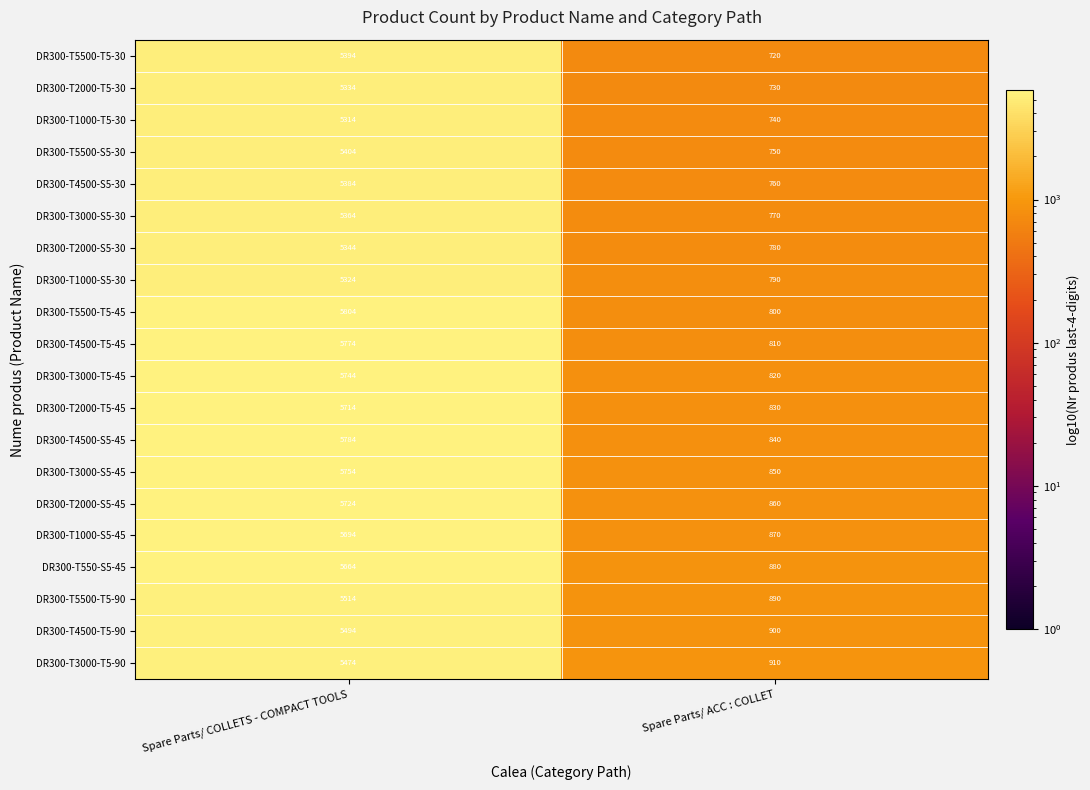

What is the difference between the DR300-T3000-S5-30 values at Spare Parts/ ACC : COLLET and Spare Parts/ COLLETS - COMPACT TOOLS?

4594